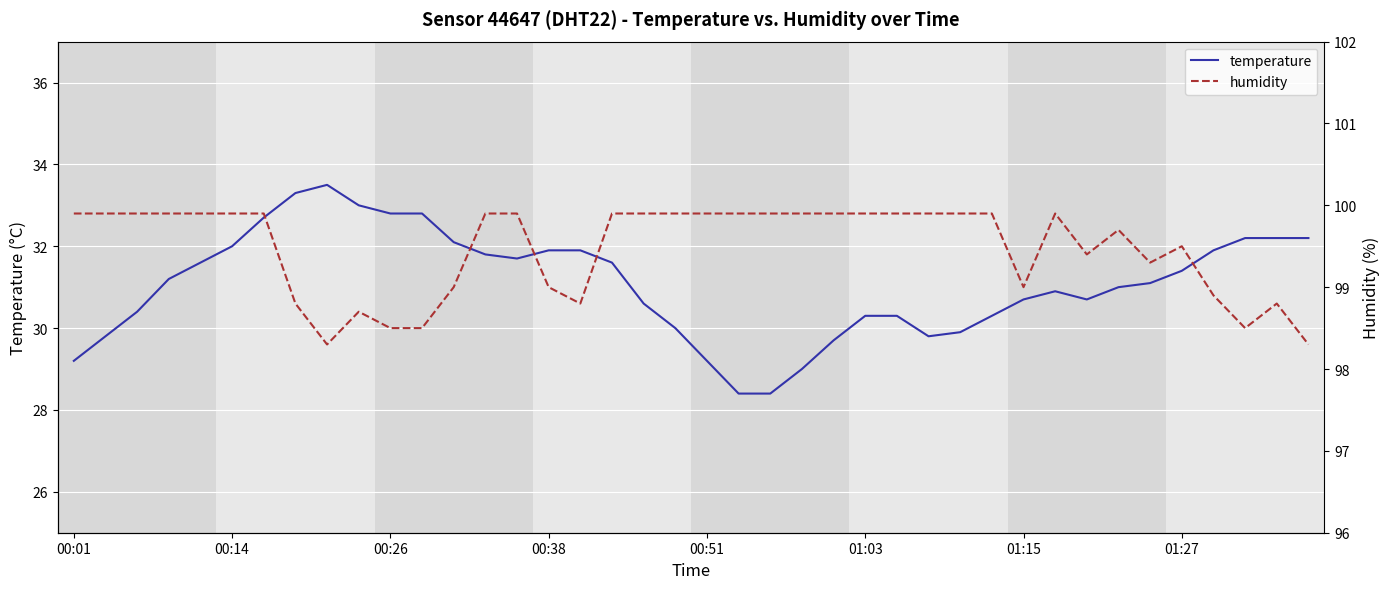

What is the highest value of the temperature series?

33.5